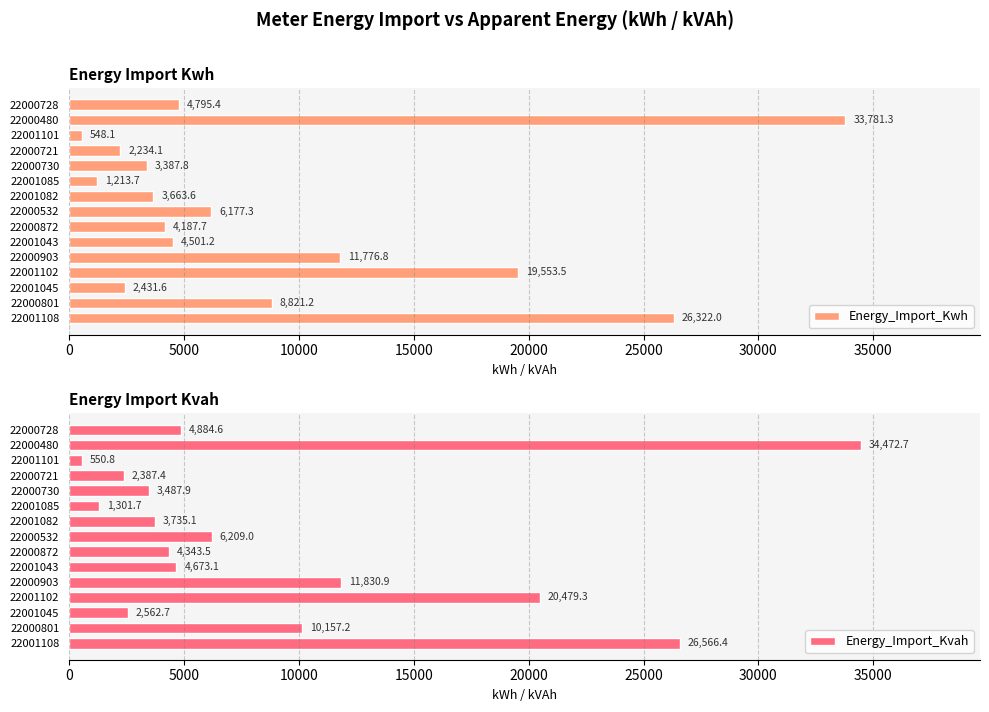

What is the value of the Energy_Import_Kvah bar at the 1st from the left?

4884.6